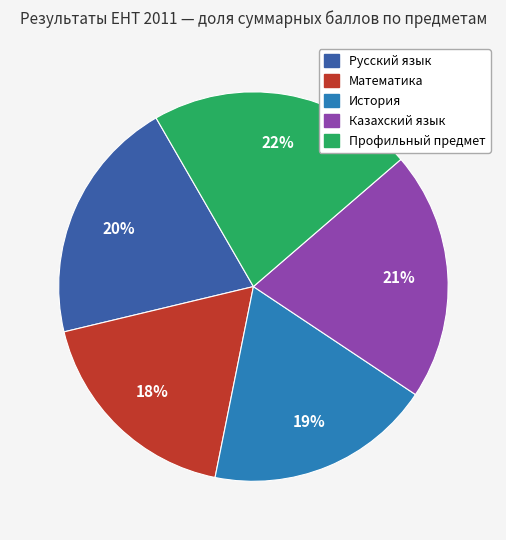

Approximately how many times larger is the value at Математика compared to Казахский язык?

0.9